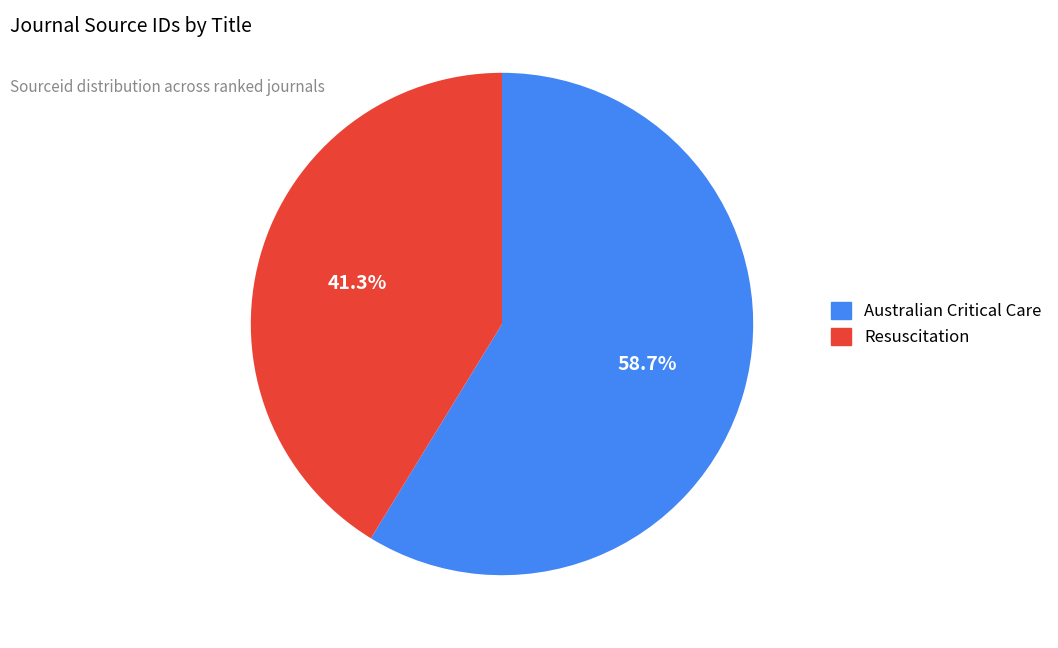

How many segments does this pie chart have?

2